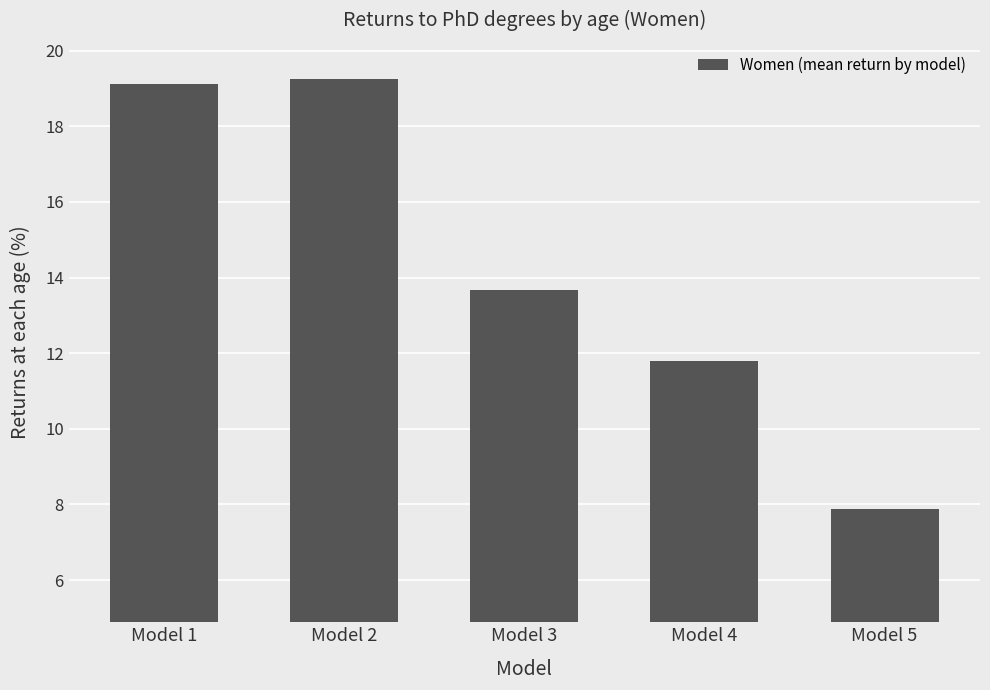

What is the value of the 5th bar from the left?

7.9